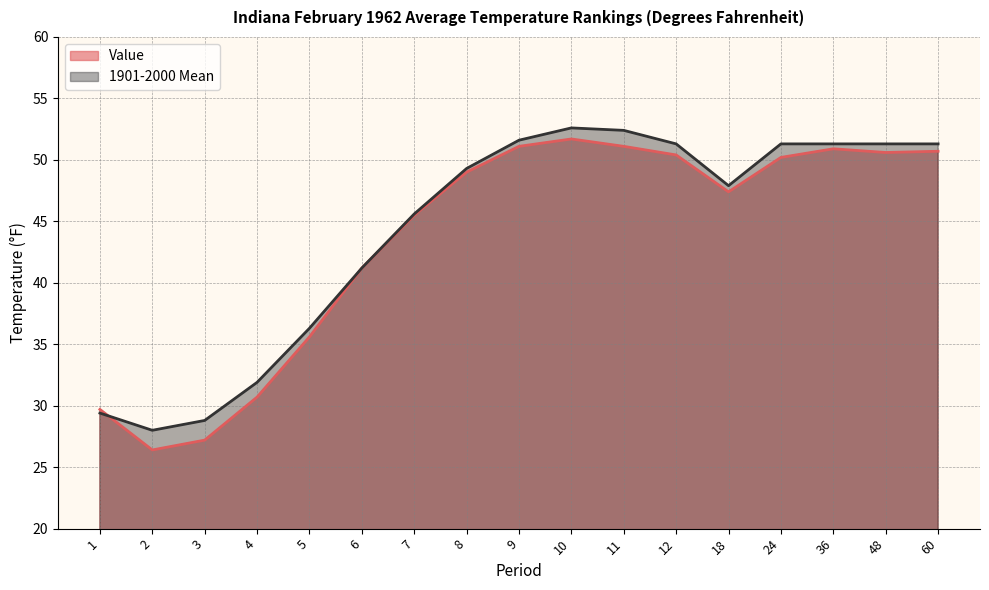

How many data points in Value are less than 49?

8